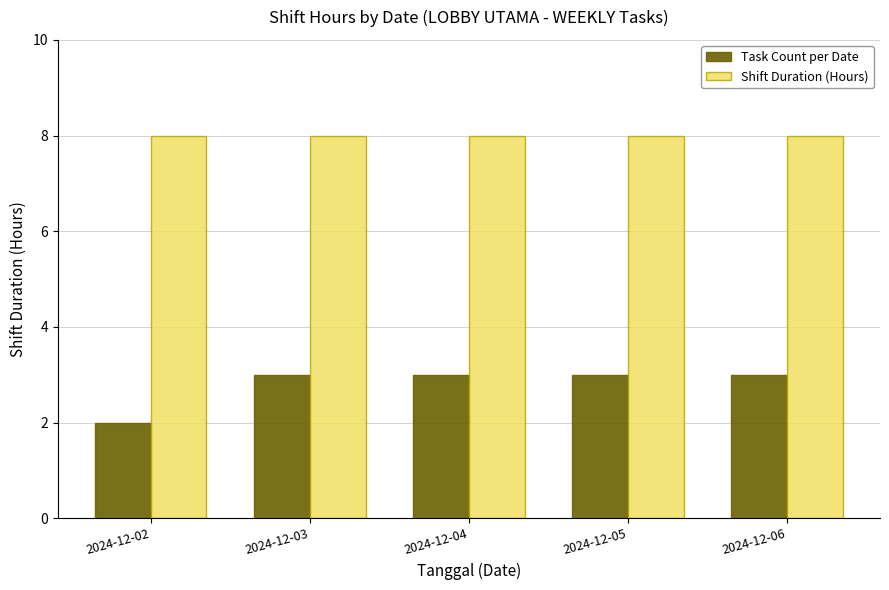

Which label corresponds to the smallest value in the chart?

2024-12-02